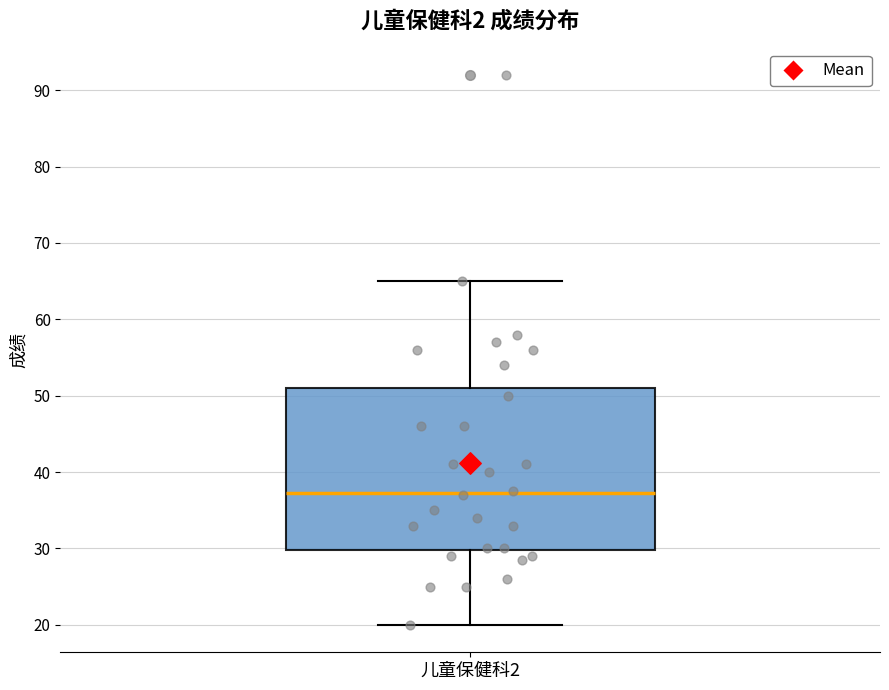

Transcribe this box plot: give where the median line is, the range the box spans, and where the two whiskers end, as read against the y-axis. The values are not printed on the chart, so give them approximately, as read against the axis.

median 37, box 30 to 51, whiskers 20 to 65